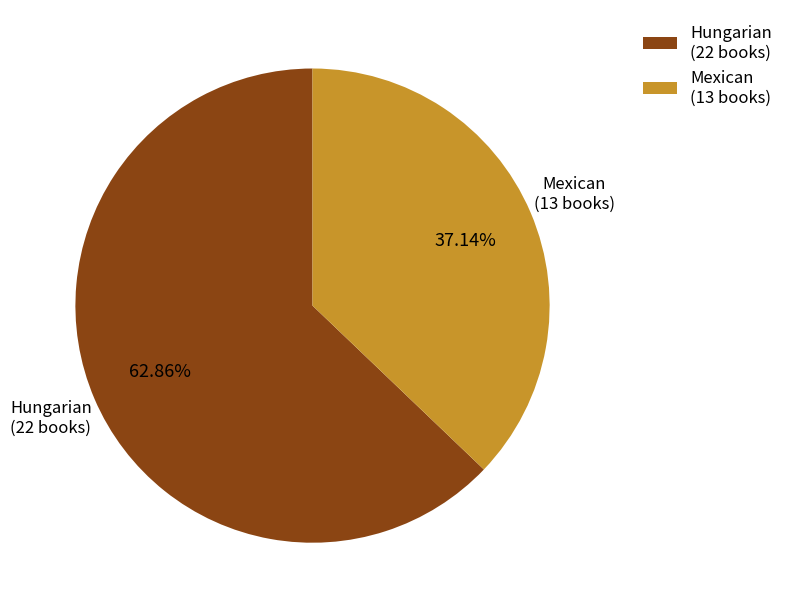

Does Hungarian represent more than half of the total?

Yes